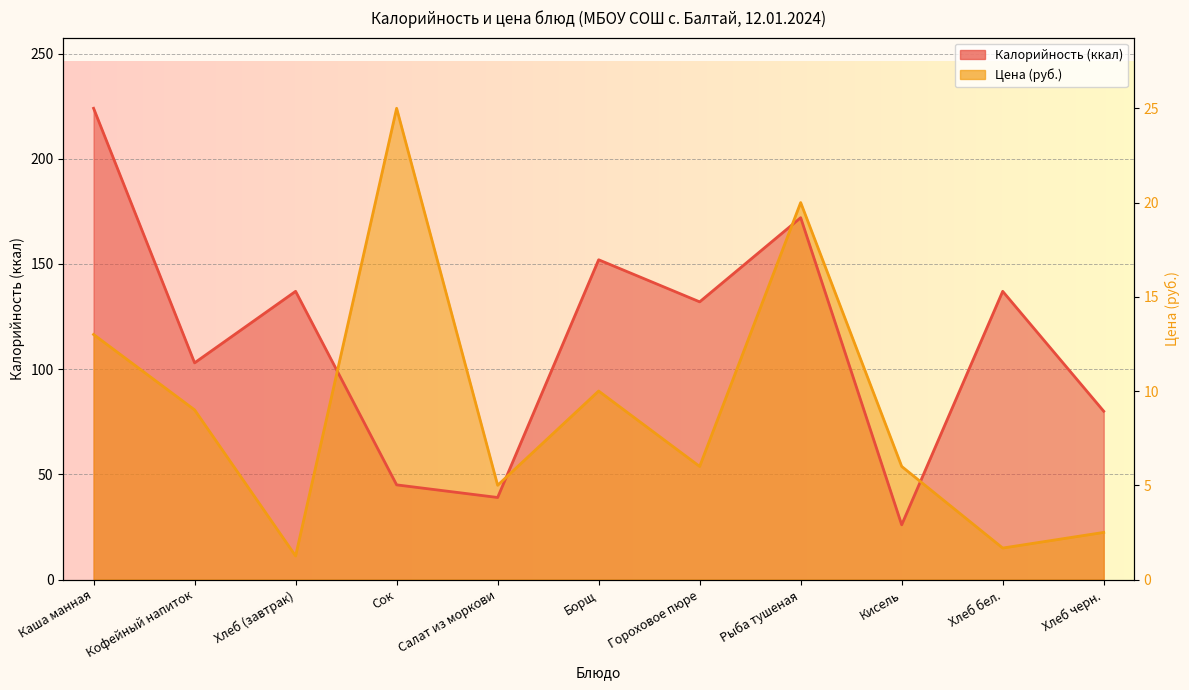

At which label does Калорийность first exceed 132?

Каша манная